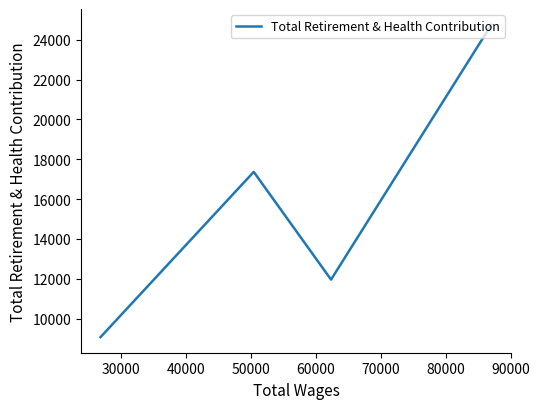

What is the maximum value shown in the chart?

24759